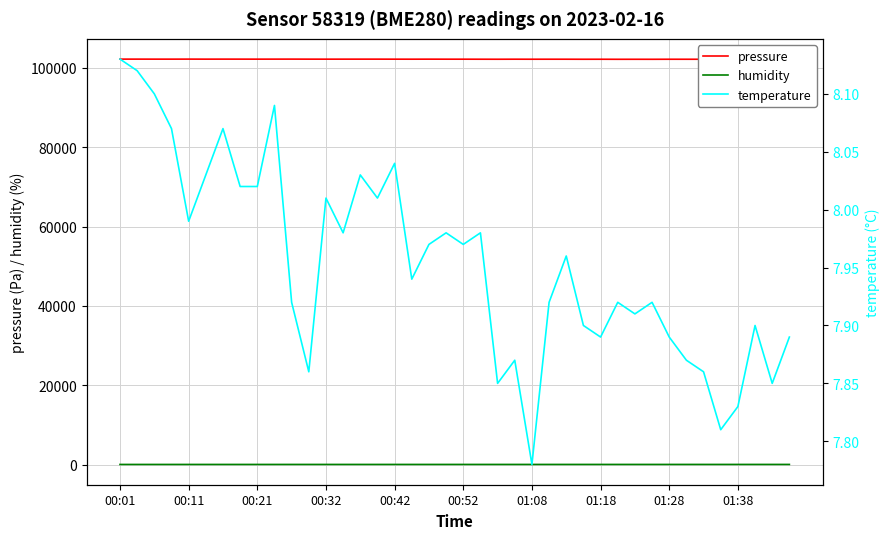

True or false: pressure has more than 0 points higher than both neighbors.

True